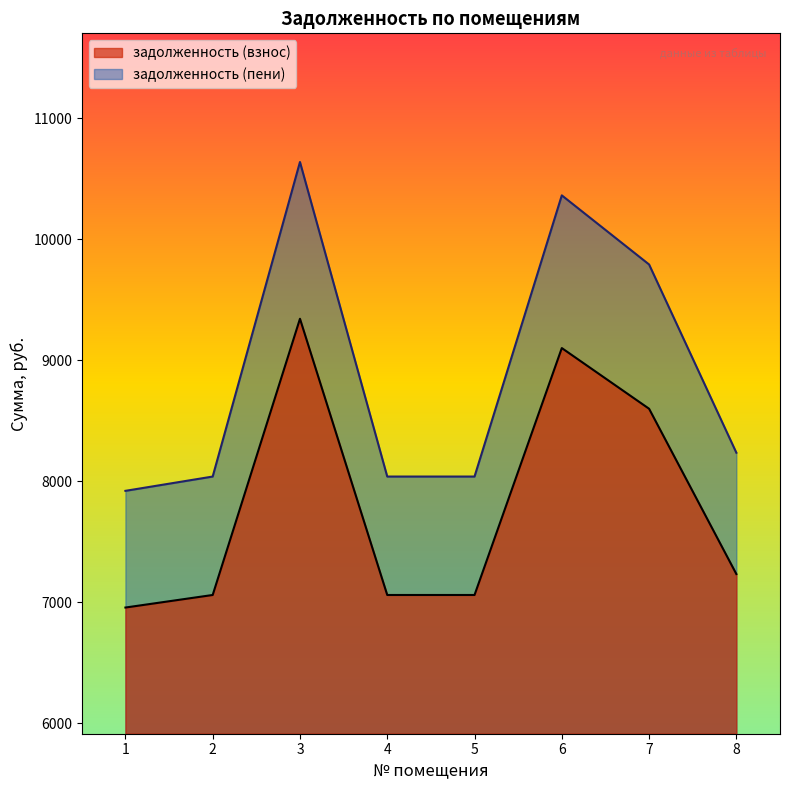

Reading right to left, what are all the values shown in this chart?

задолженность (взнос): 7231.8	8598.6	9100.3	7058.8	7058.8	9342.5	7058.8	6955.0
задолженность (пени): 8235.0	9791.4	10362.7	8038.0	8038.0	10638.5	8038.0	7919.8